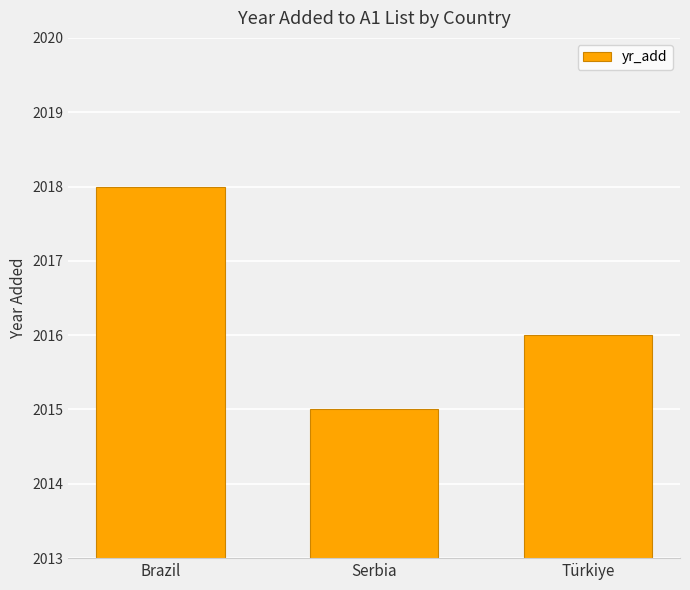

What is the difference between the maximum and second lowest values?

2